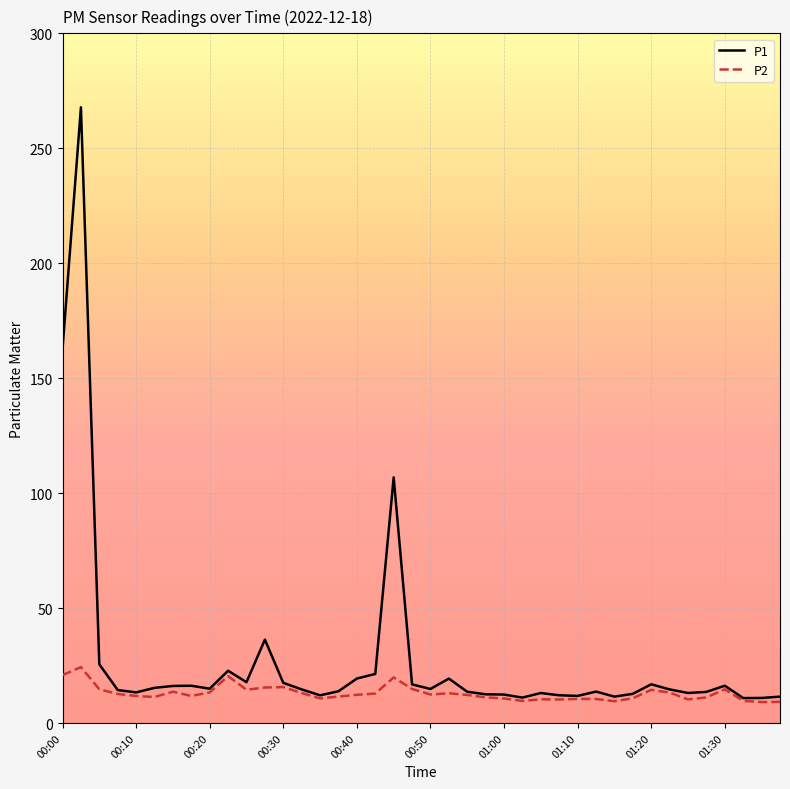

What is the smallest value displayed?

9.1